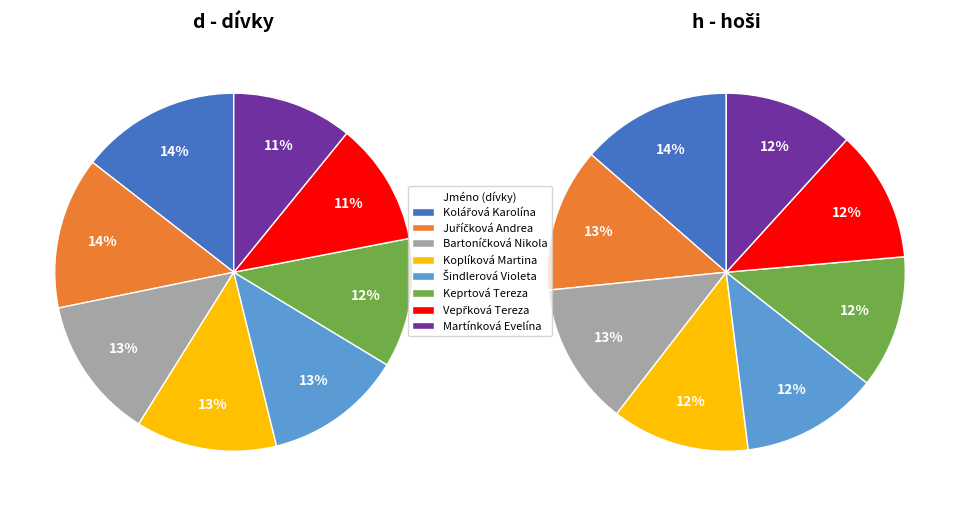

Count the number of slices in the pie.

8